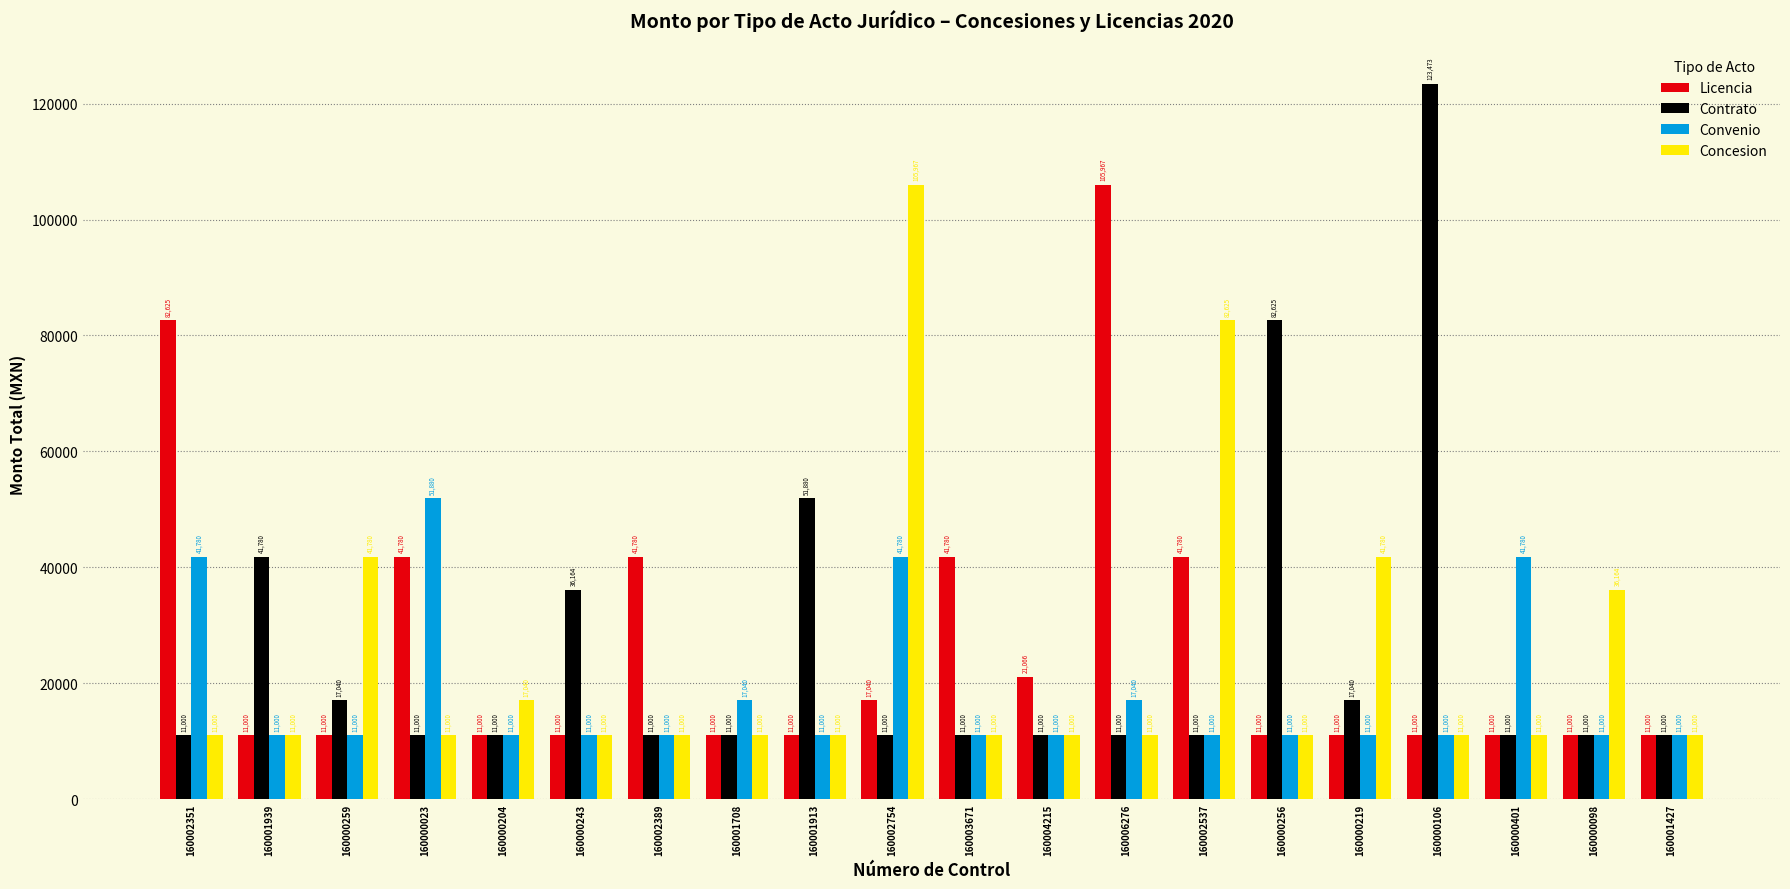

At which category is the sum across all series the highest?

160002754